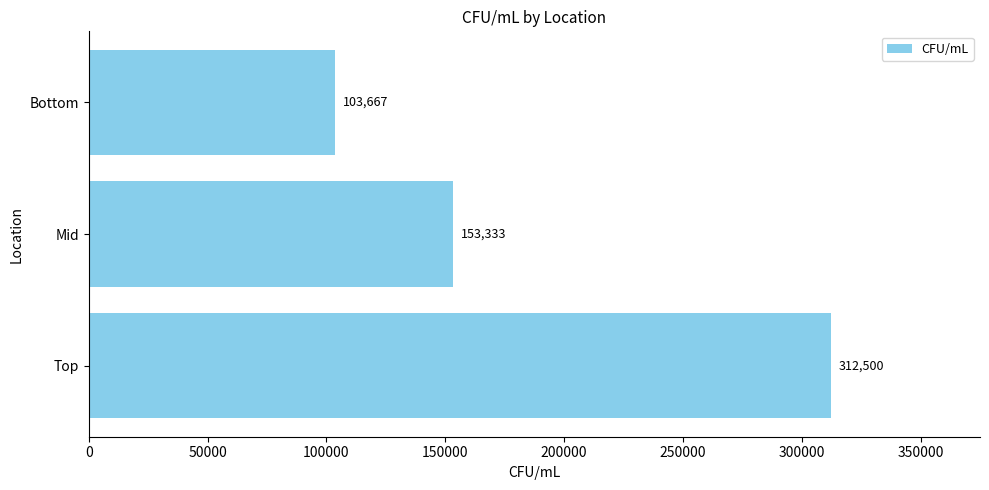

What is the ratio of the value at Mid to the value at Top?

0.5